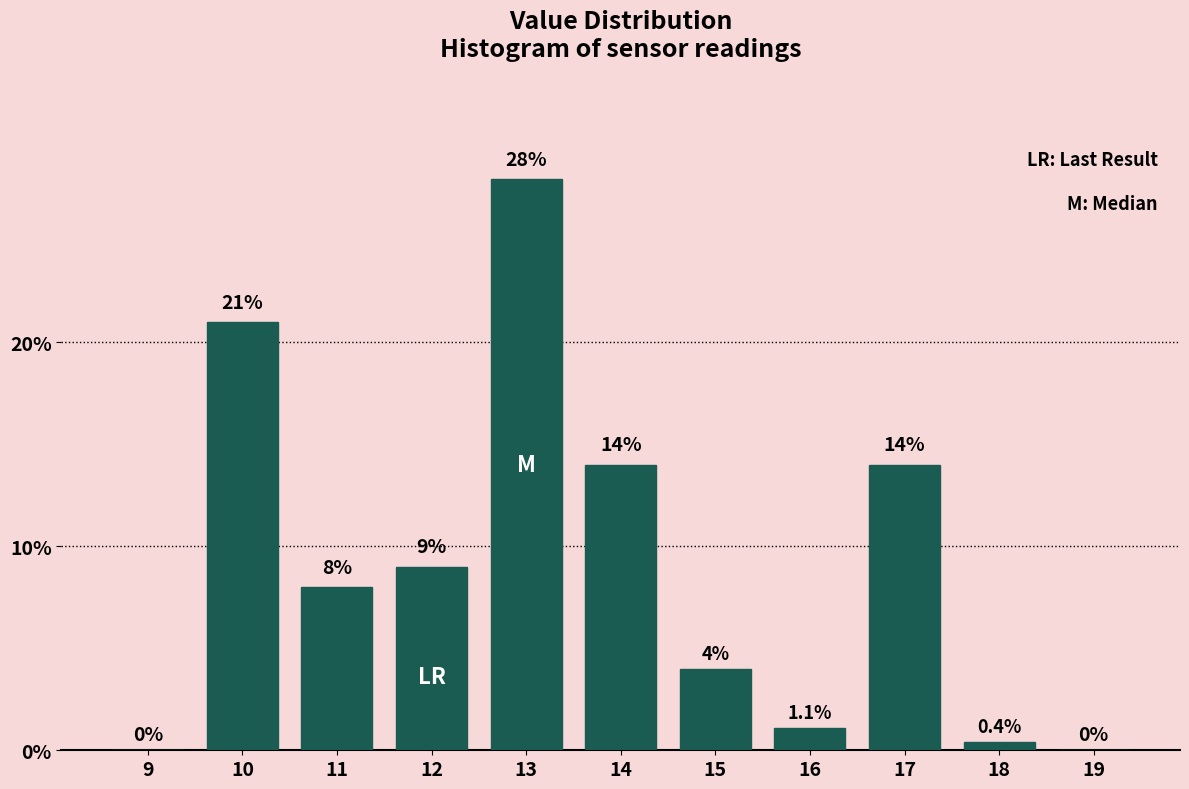

Reading right to left, extract all data points from this chart.

19=0.0	18=0.4	17=14.0	16=1.1	15=4.0	14=14.0	13=28.0	12=9.0	11=8.0	10=21.0	9=0.0